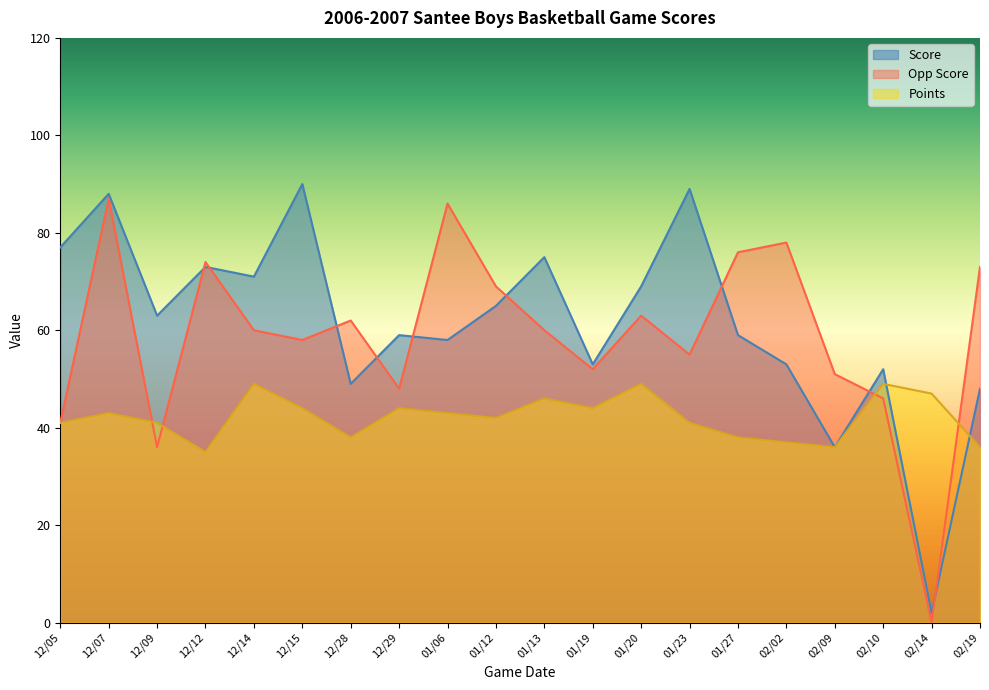

In Score, how many points are lower than both neighbors (excluding endpoints)?

7